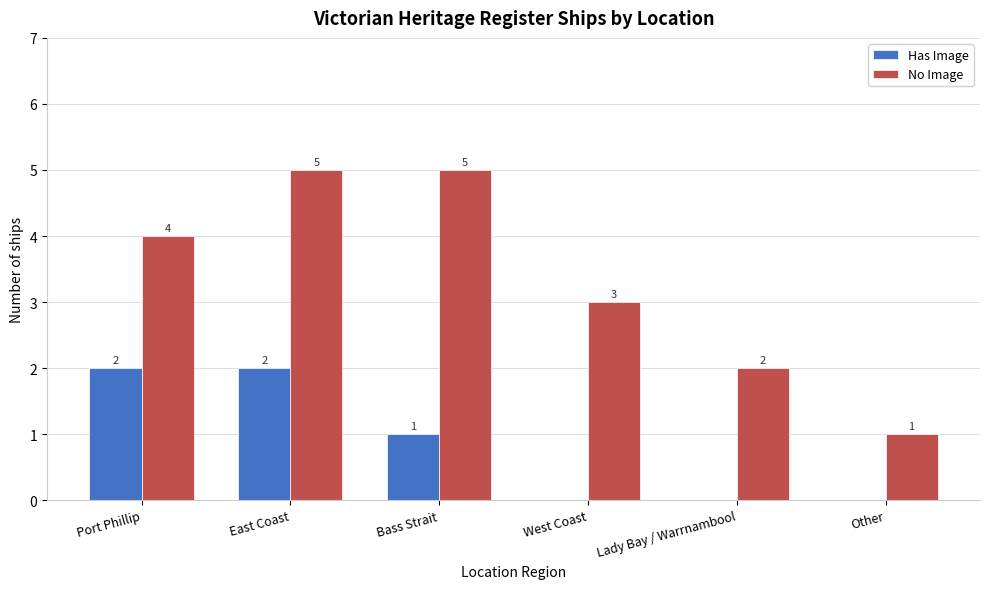

At which label does Has Image first exceed 1?

Port Phillip